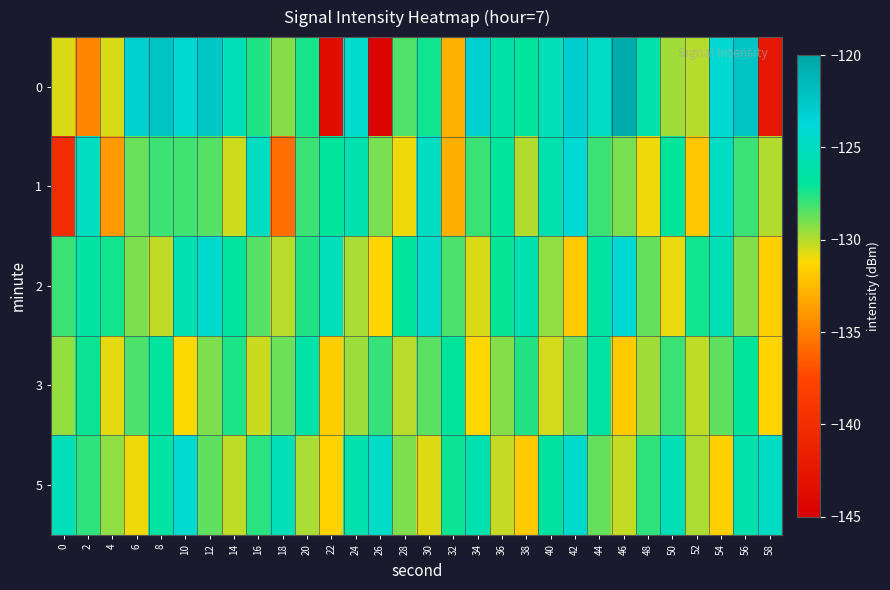

Rank the series by their maximum value, from lowest to highest.

3, 5, 2, 1, 0